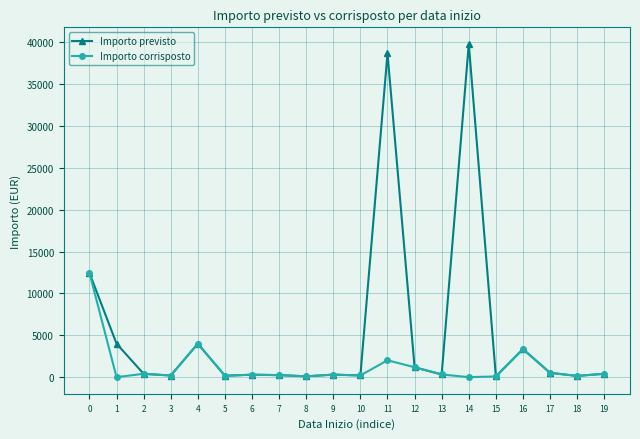

List the series in order of their peak value, highest first.

Importo previsto, Importo corrisposto